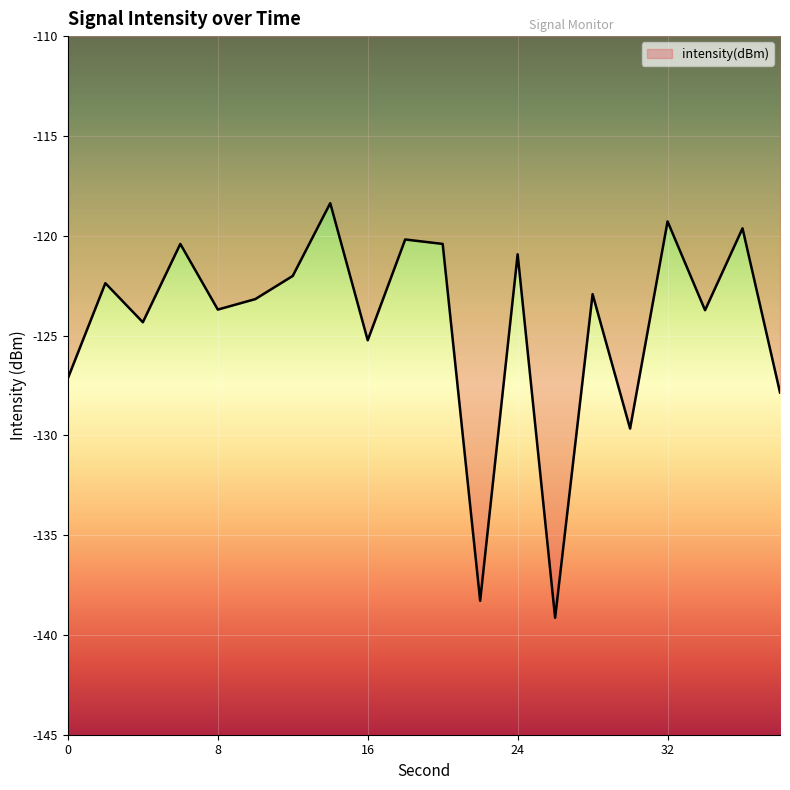

How many interior local peaks (higher than both neighbors) does the data have?

8